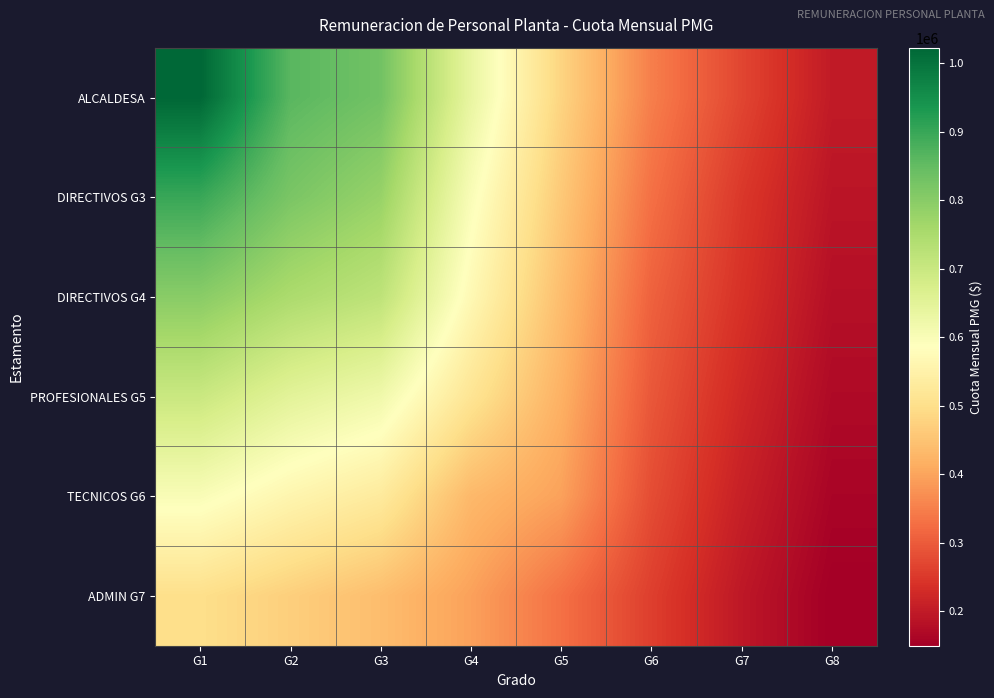

List the series in order of their overall mean, lowest first.

ADMIN G7, TECNICOS G6, PROFESIONALES G5, DIRECTIVOS G4, DIRECTIVOS G3, ALCALDESA